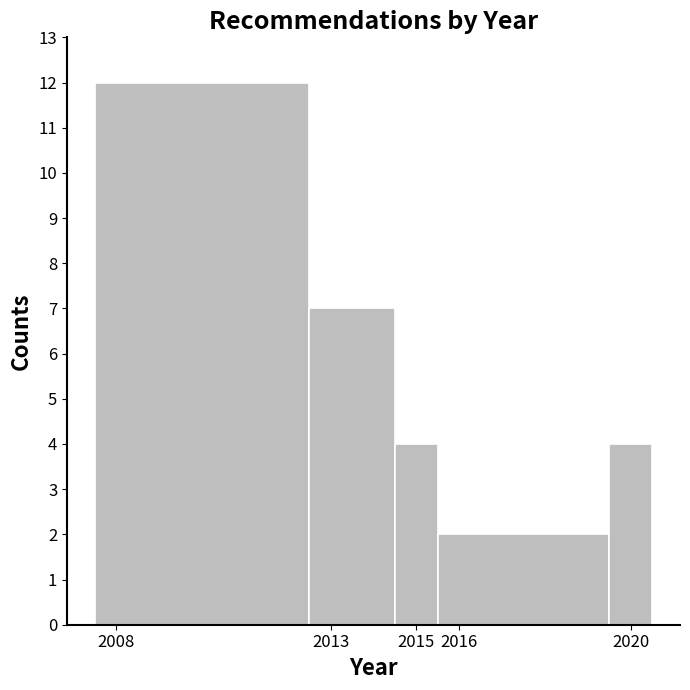

Which range on the x-axis has the tallest bar?

2007.5 to 2012.5